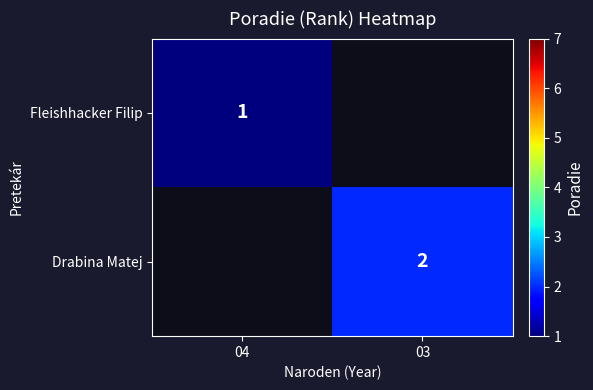

Is the value of Drabina Matej at 03 greater than the value of Fleishhacker Filip at 04?

Yes